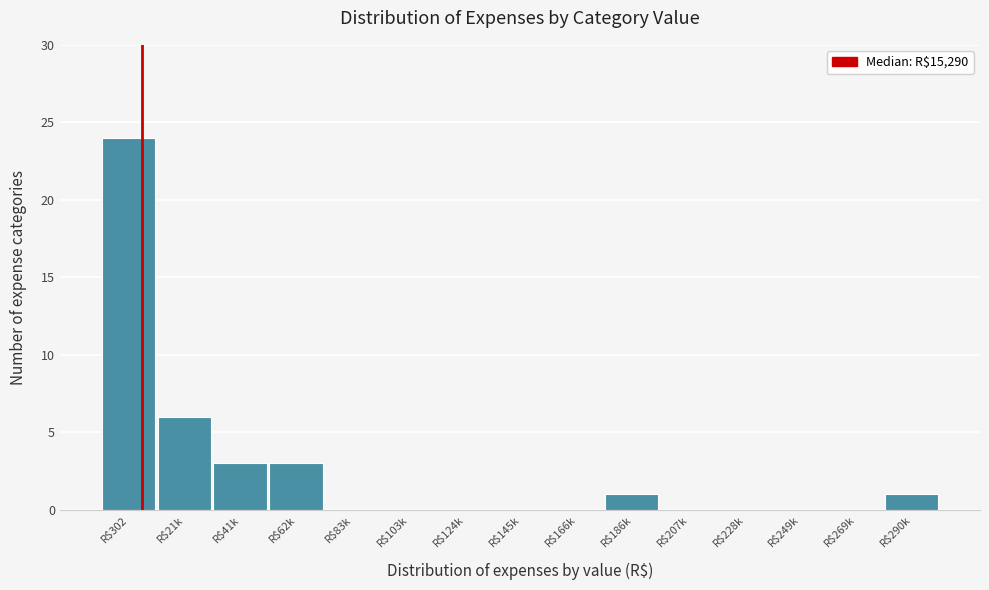

At which label is the value closest to 12?

R$21k